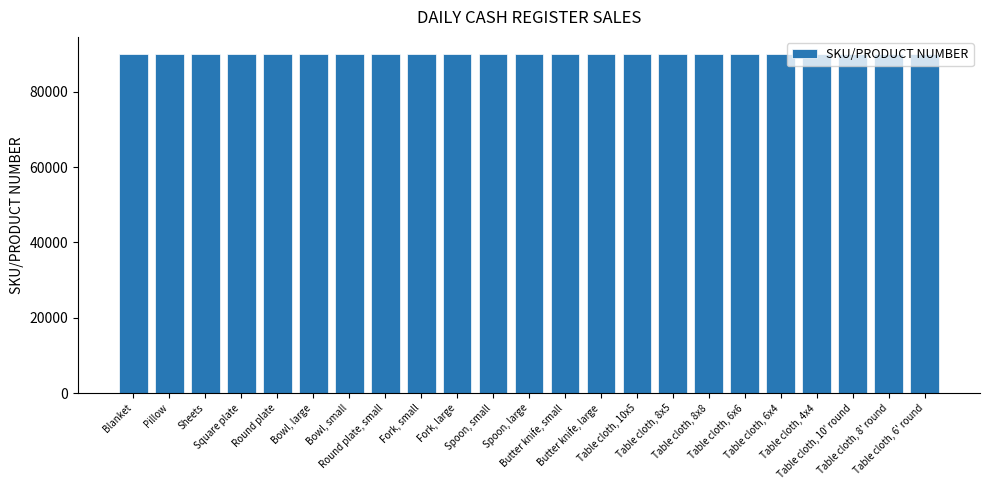

True or false: the data shows 90006 at Bowl, large.

True